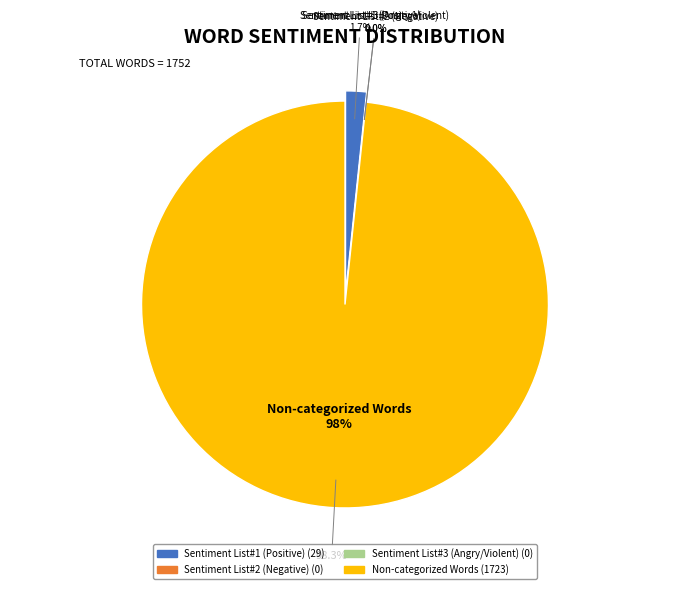

The Sentiment List#1 (Positive) slice represents 7% of the pie. True or false?

False